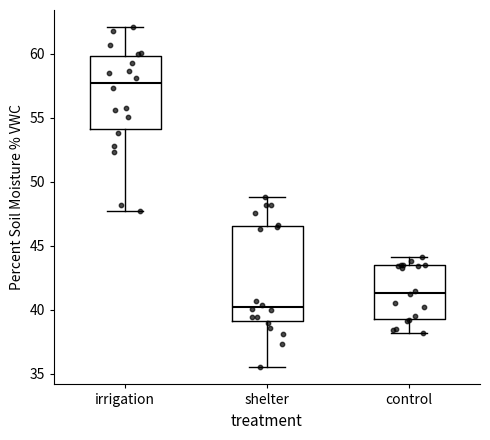

Where does the lower whisker of the box for shelter end on the y-axis? The values are not printed on the chart, so give them approximately, as read against the axis.

35.5